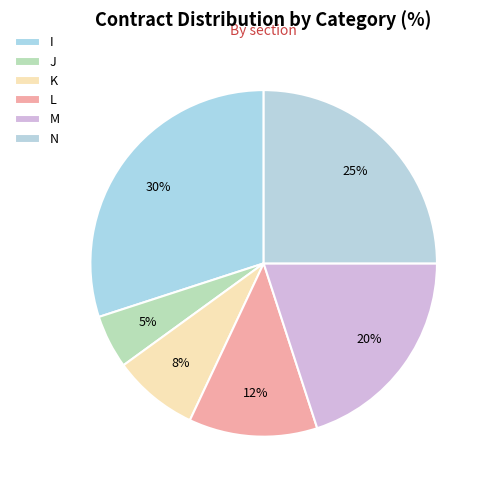

What is the change in value from J to K?

+3